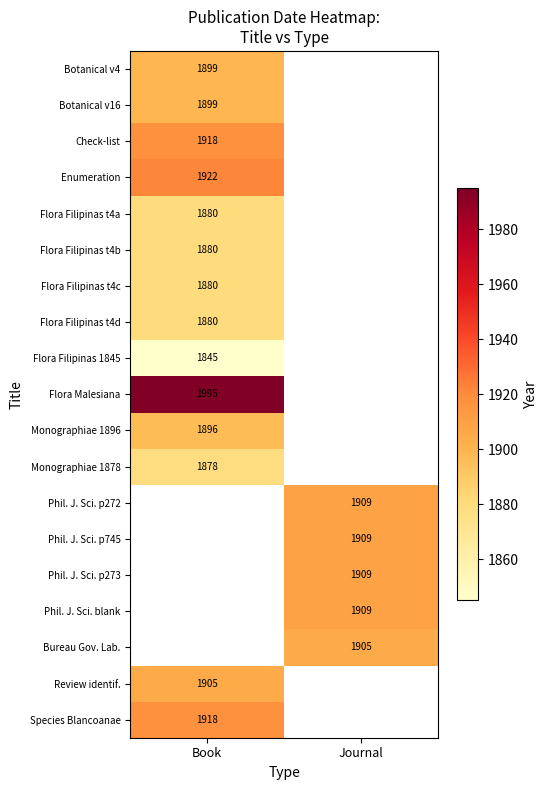

Which has a higher value, Book or Journal?

Book